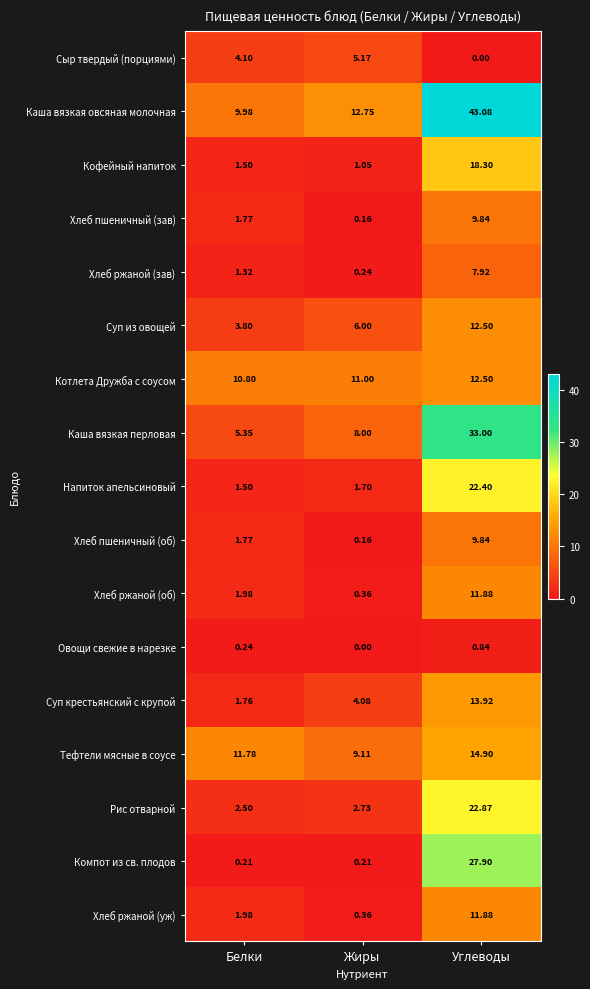

Rank the categories by Каша вязкая овсяная молочная value from highest to lowest.

Углеводы, Жиры, Белки